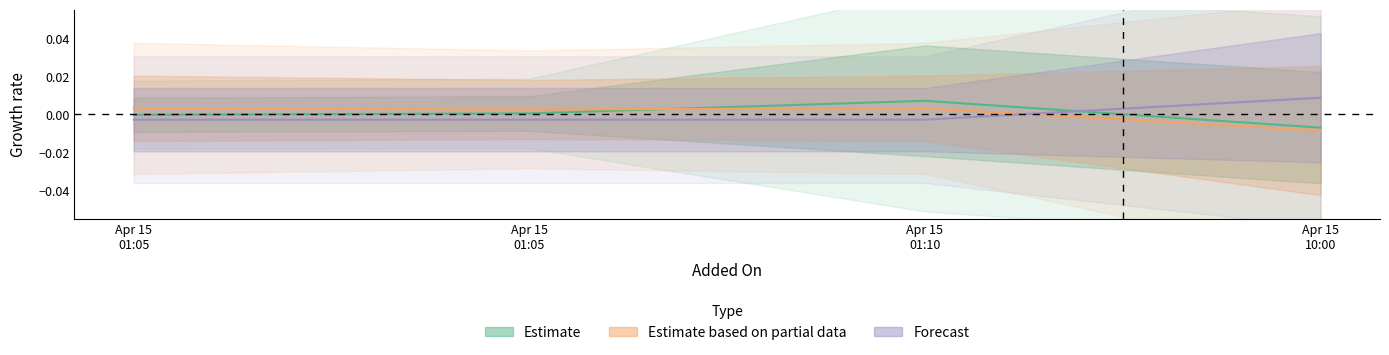

Which has a higher value, Apr 15
01:05 or Apr 15
10:00?

Apr 15
01:05